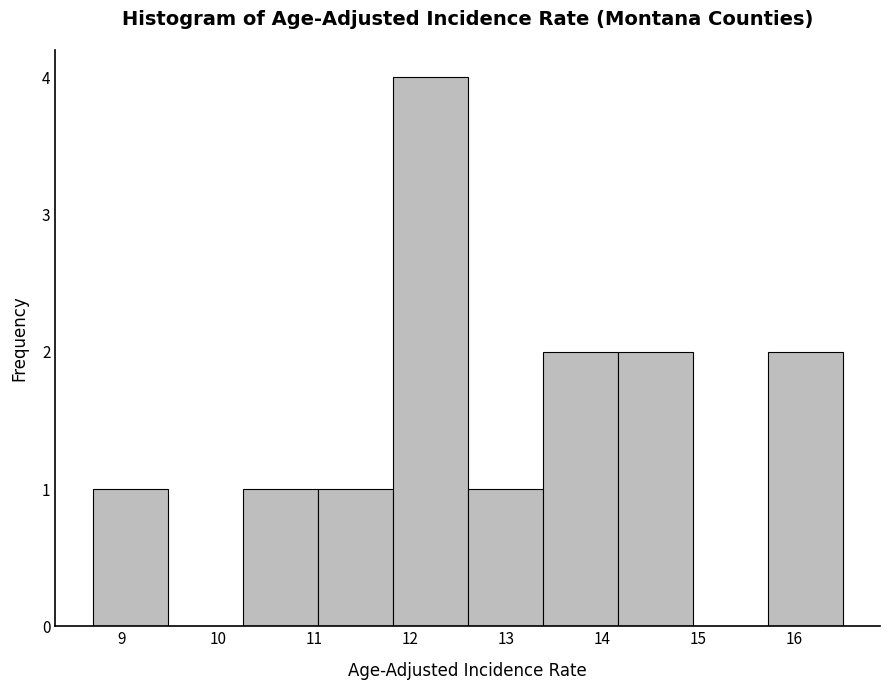

How tall is the bar that spans 14.16 to 14.94 on the x-axis? Neither the bar edges nor the heights are printed on the chart, so give them approximately, as read against the axes.

2